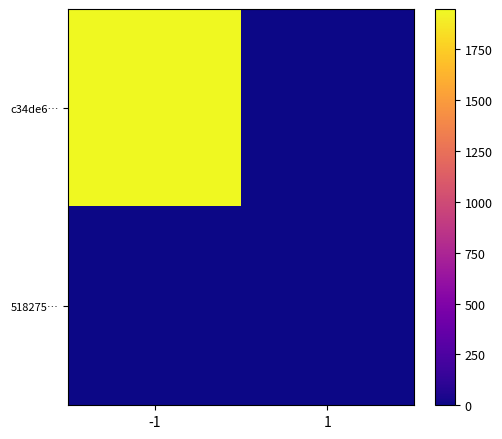

Which has a higher value, 1 or -1?

-1